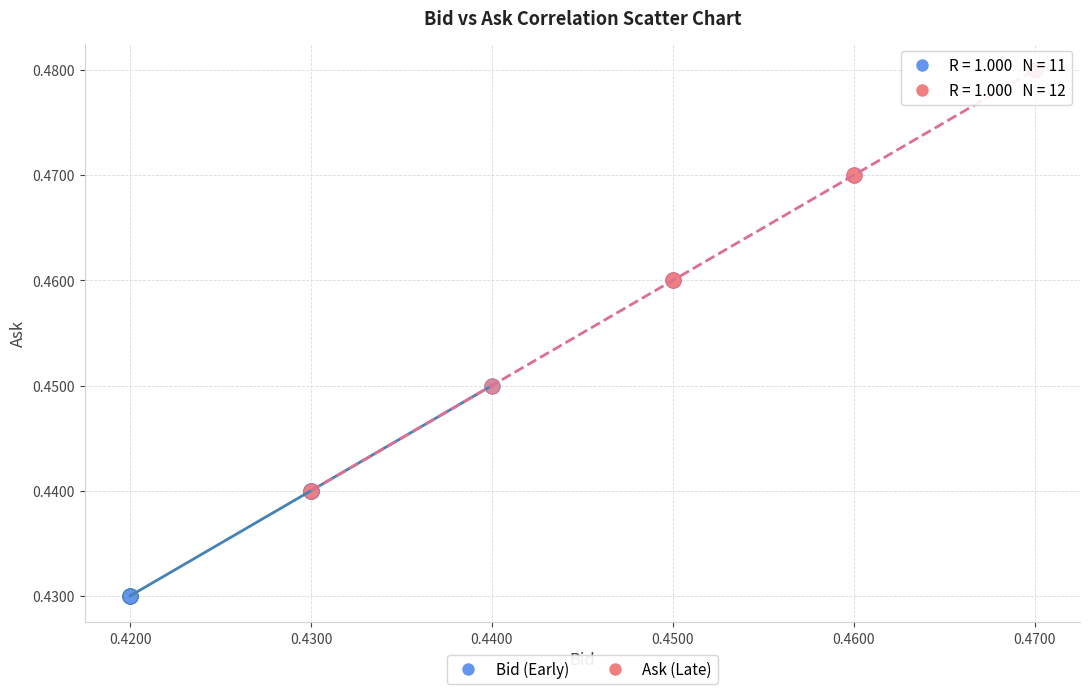

Which series contains the highest Y value?

Ask (Late)